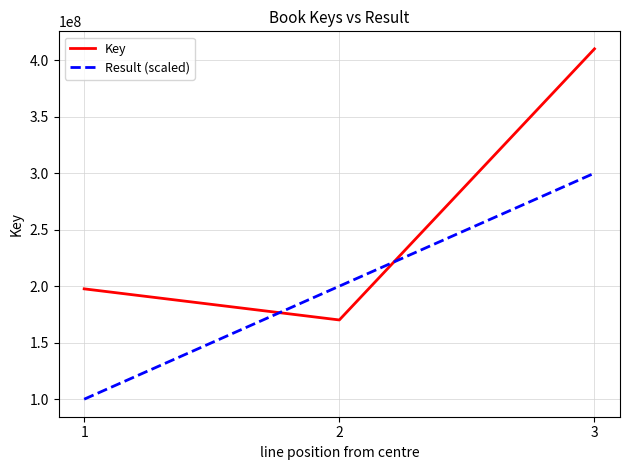

Reading right to left, list all the values displayed in this chart.

Key: 3=409946517	2=170104894	1=197627782
Result (scaled): 3=300000000	2=200000000	1=100000000